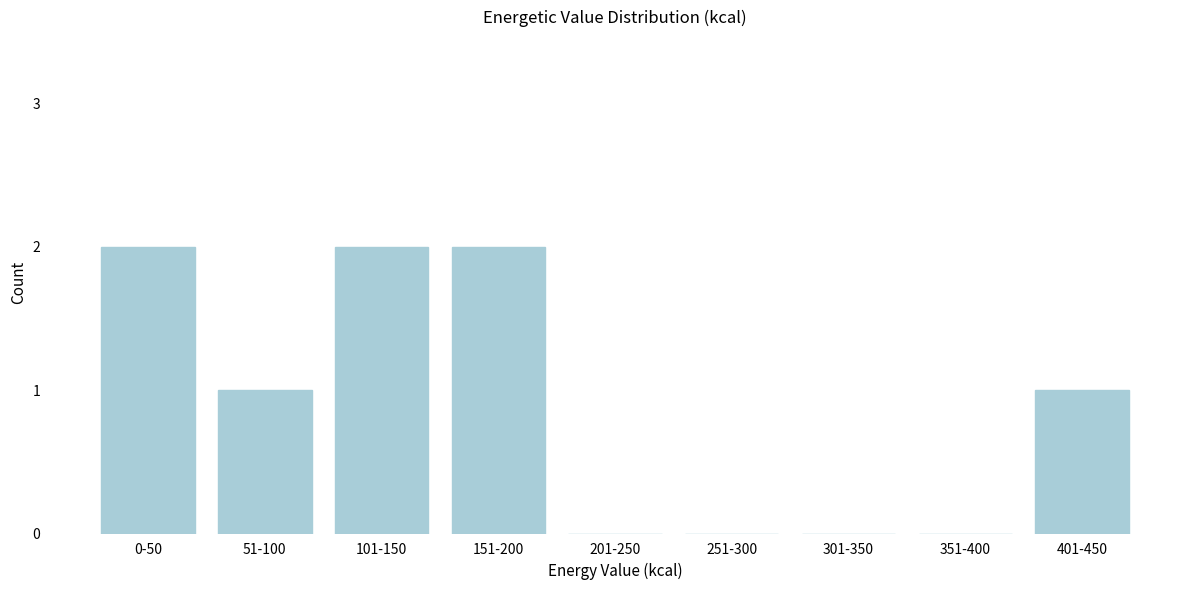

Reading right to left, what are all the values shown in this chart?

401-450=1	351-400=0	301-350=0	251-300=0	201-250=0	151-200=2	101-150=2	51-100=1	0-50=2